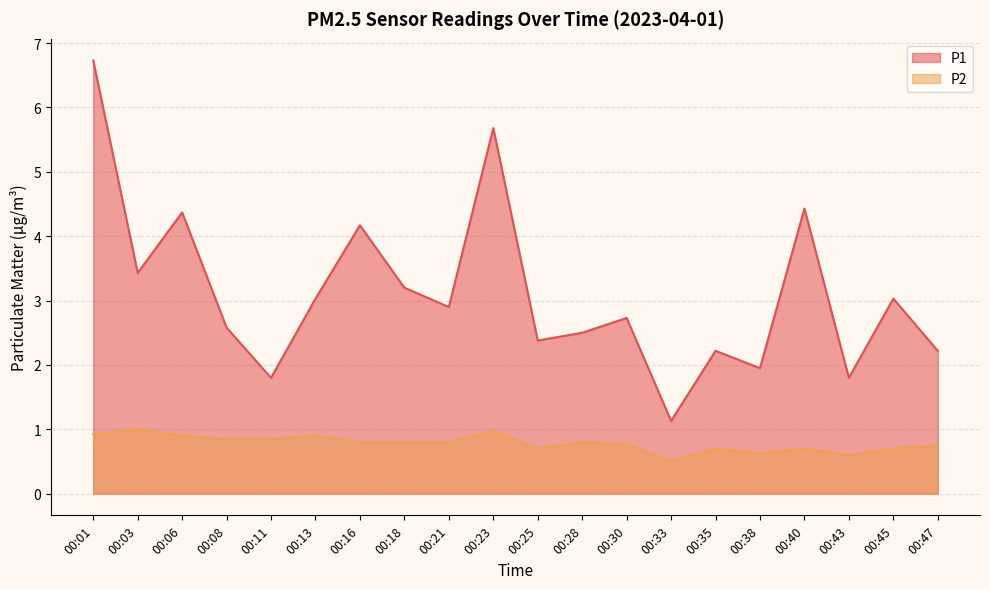

At how many categories does at least one series exceed 6?

1